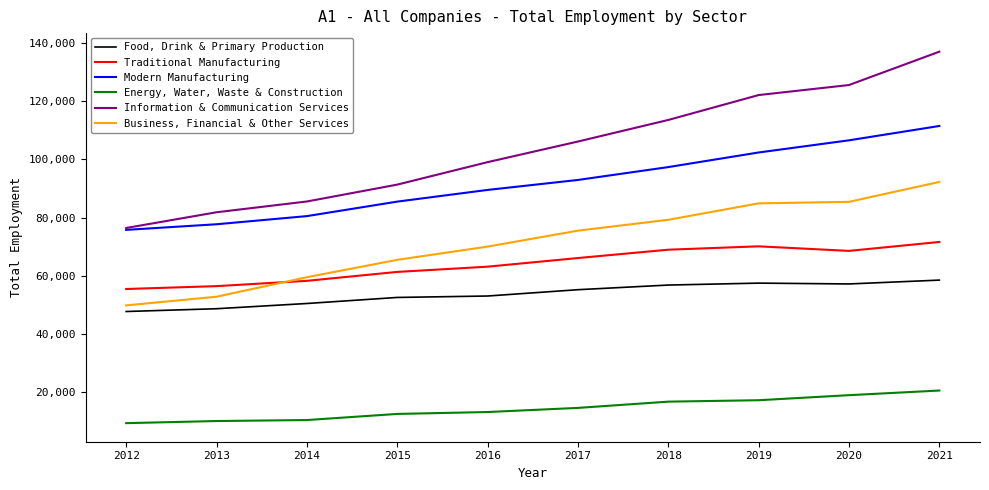

True or false: Business, Financial & Other Services and Information & Communication Services intersect in this chart.

False